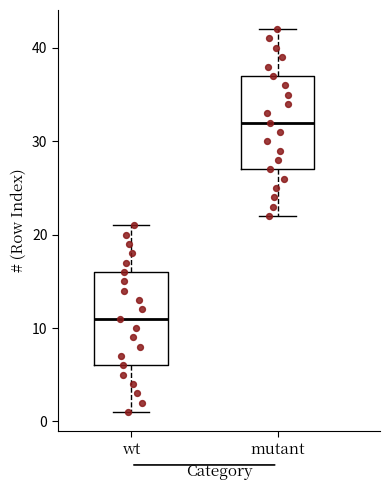

Which box's median line is the highest?

mutant